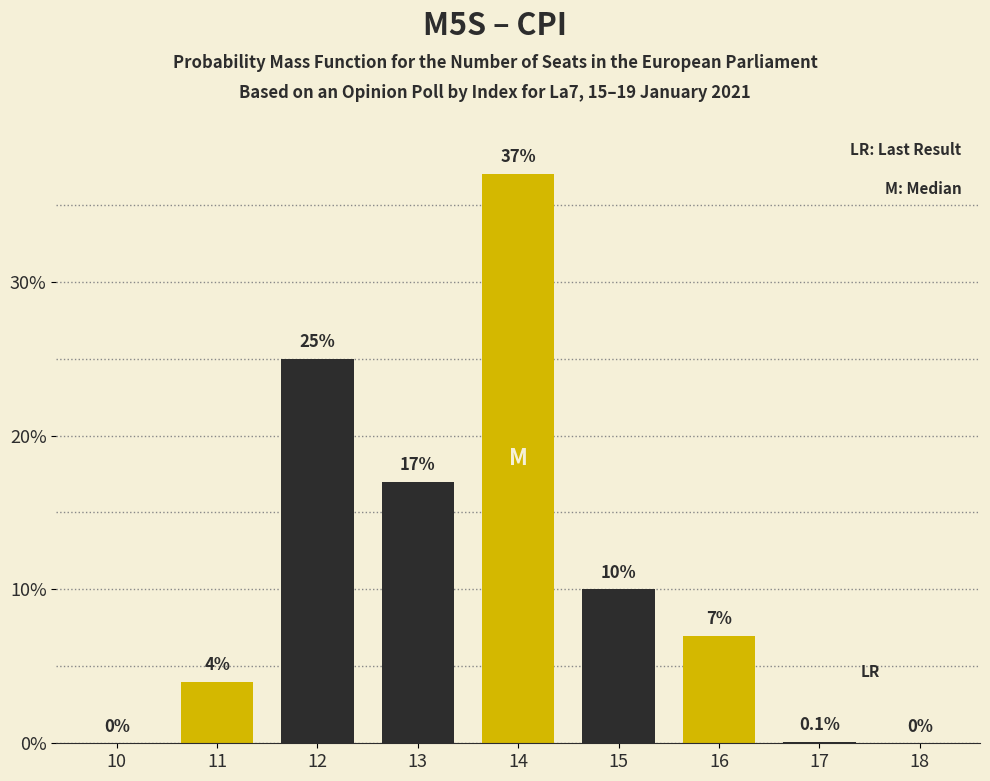

Reading right to left, what are all the values shown in this chart?

18=0.0	17=0.1	16=7.0	15=10.0	14=37.0	13=17.0	12=25.0	11=4.0	10=0.0